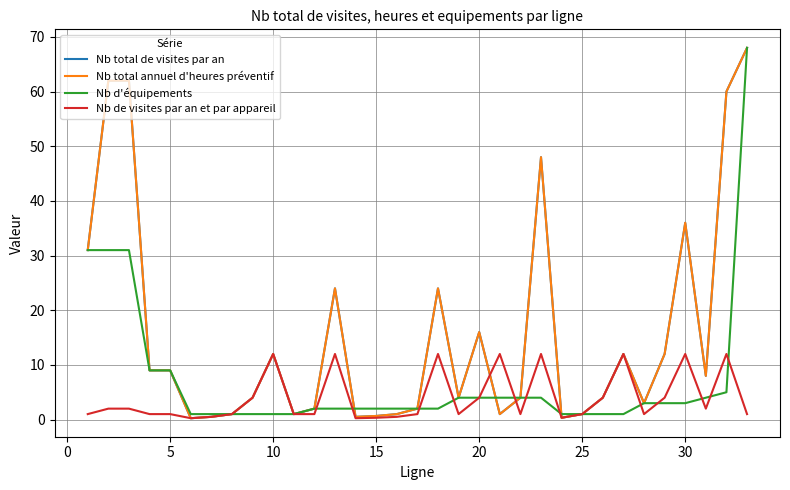

Which series has the largest total across all categories?

Nb total de visites par an